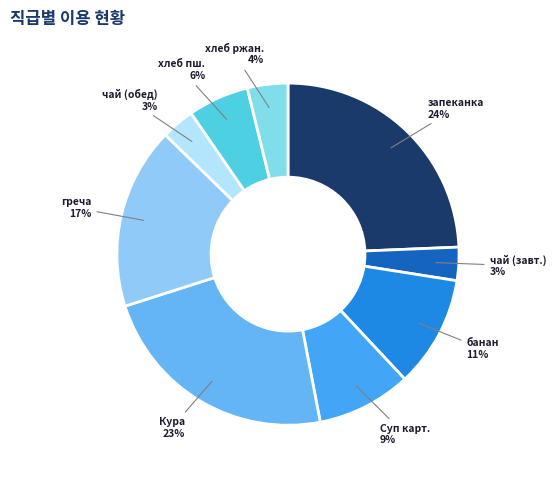

To the nearest percent, what is the average slice percentage?

11%